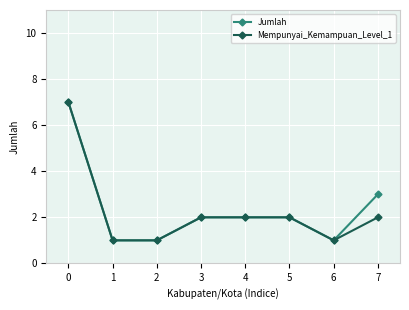

What is the value of the Mempunyai_Kemampuan_Level_1 point at the 3rd from the left?

1